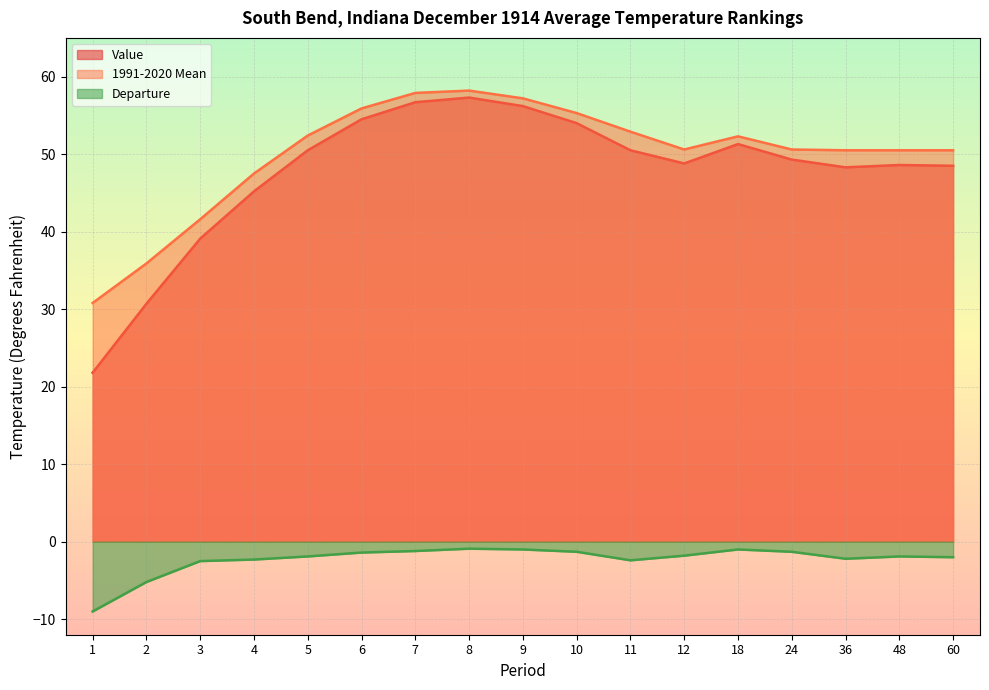

How many data points in 1991-2020 Mean are less than 50?

4